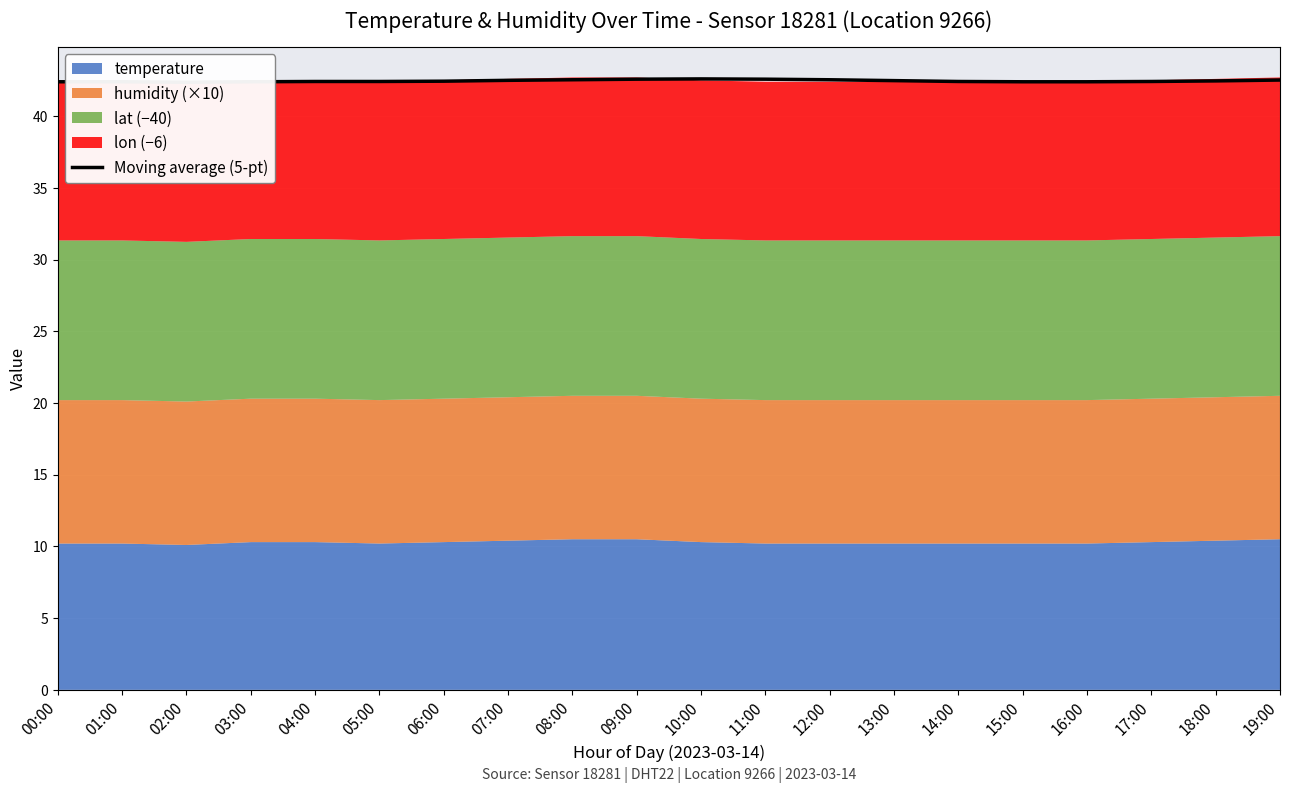

Is it true that the value at 17:00 is 42.4?

True